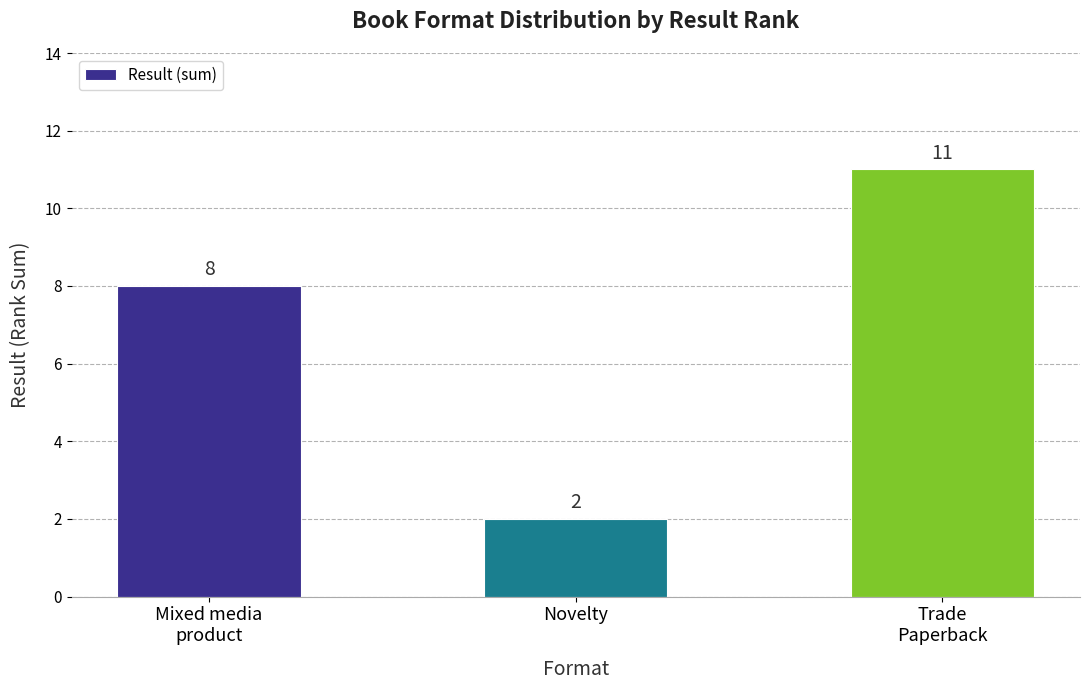

What is the sum of all values?

21